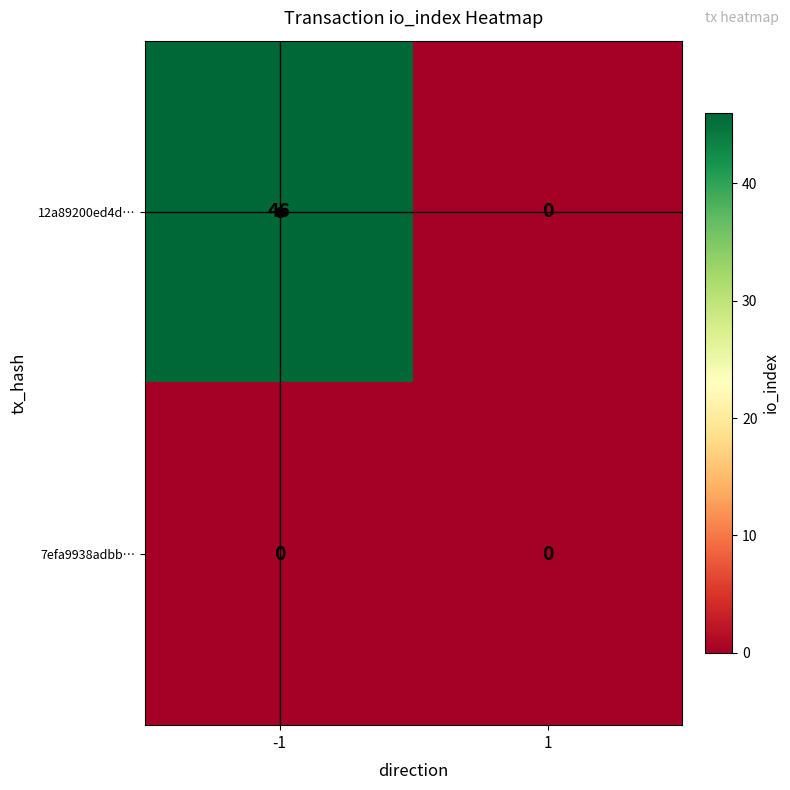

What is the spread (max minus min) of values at -1?

46